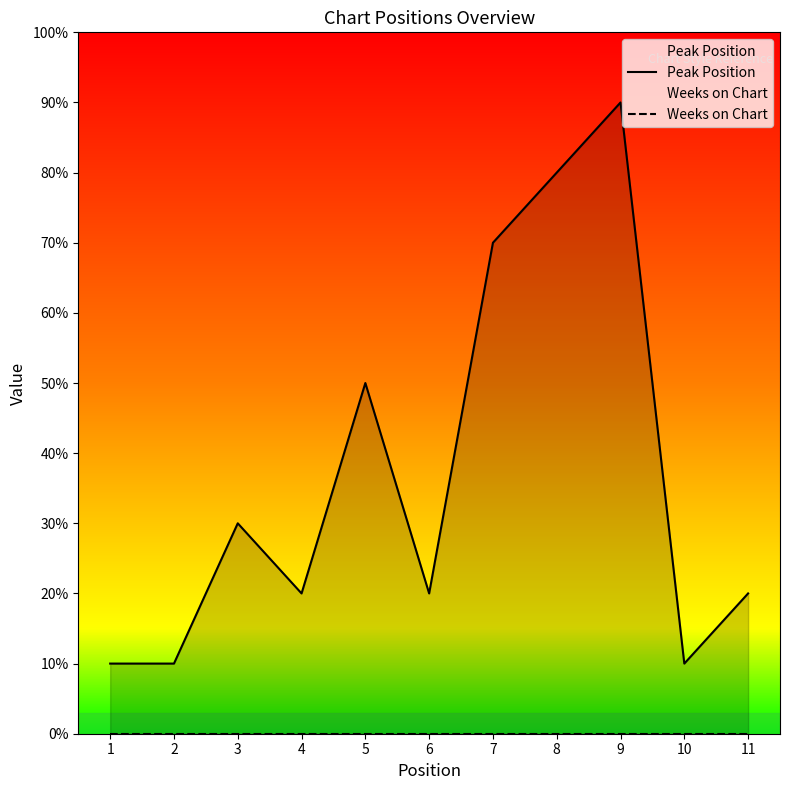

At 3, list the series in order from smallest to largest.

Weeks on Chart, Peak Position